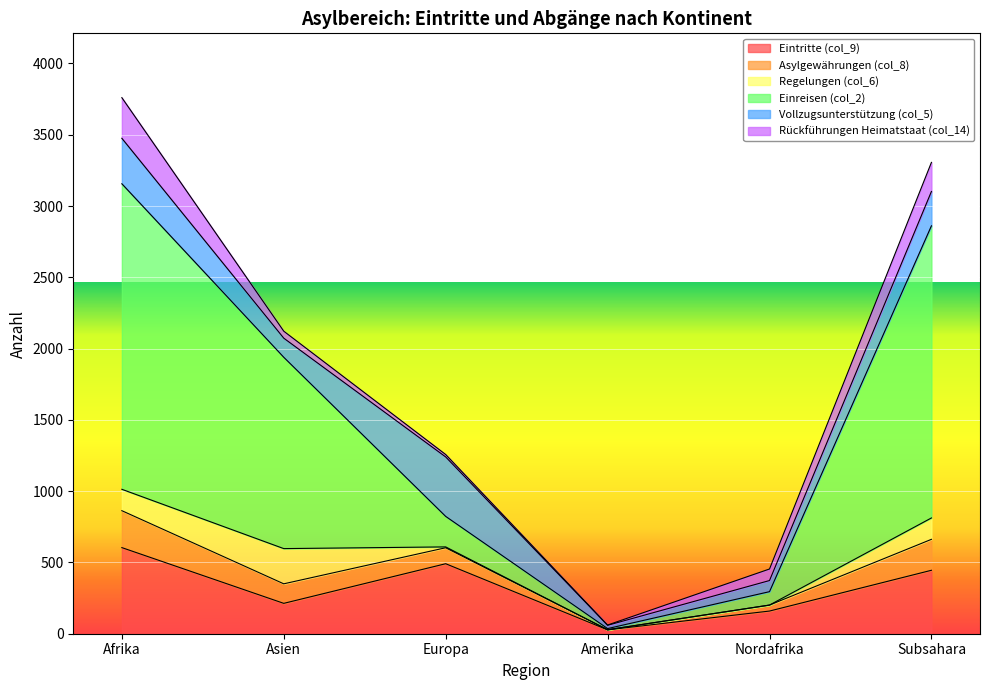

What is the total value across all series at Subsahara?

3306